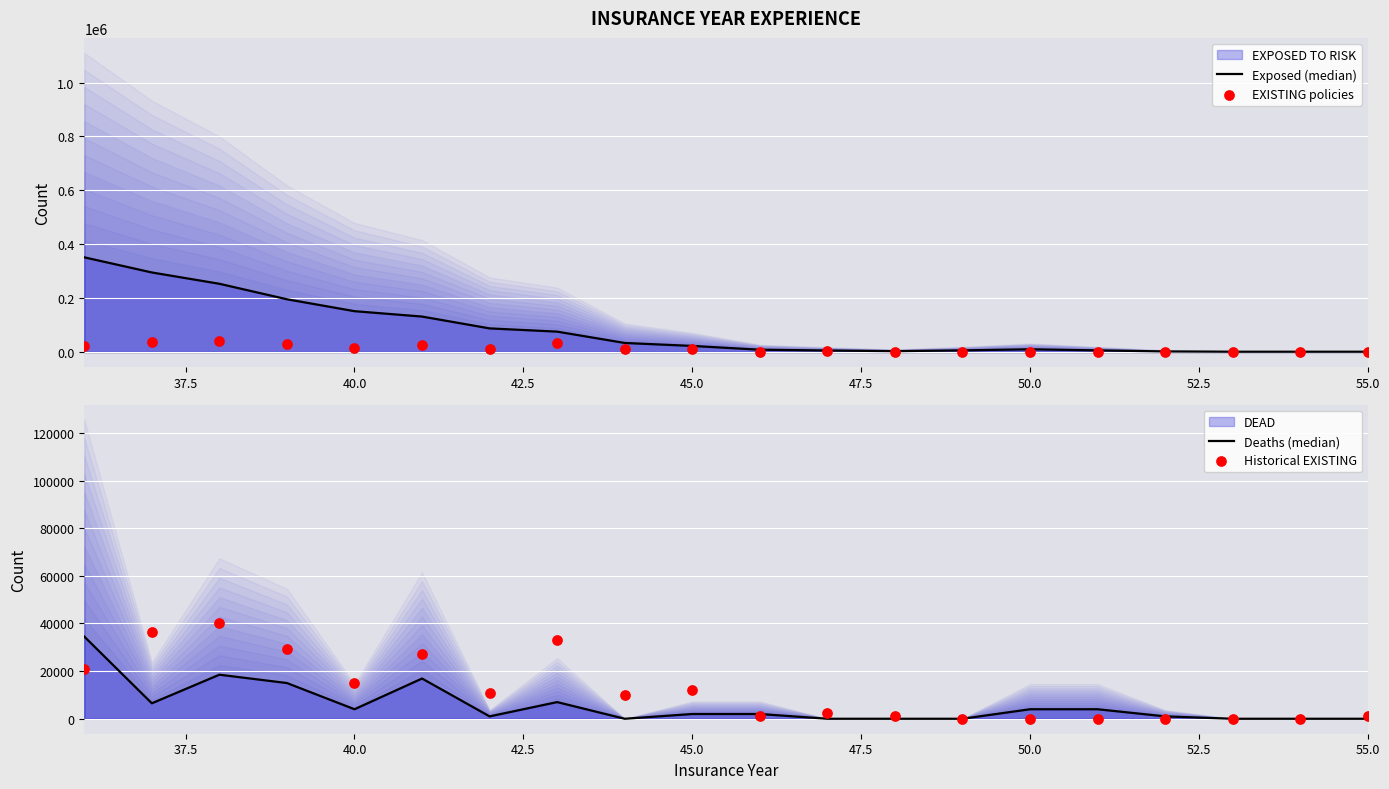

Which series has the largest total across all categories?

Exposed (median)